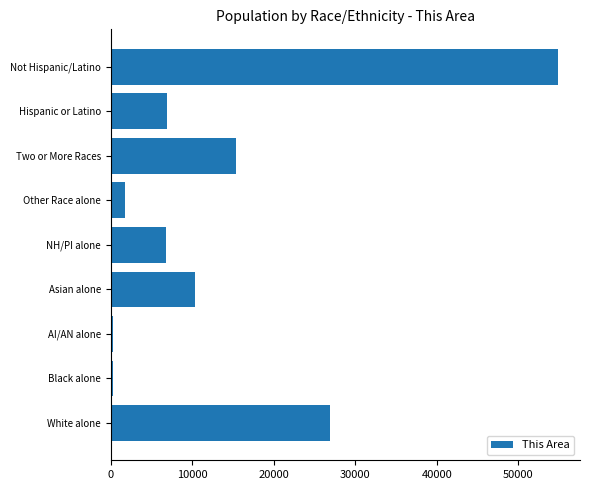

True or false: the data shows 1721 at Other Race alone.

True